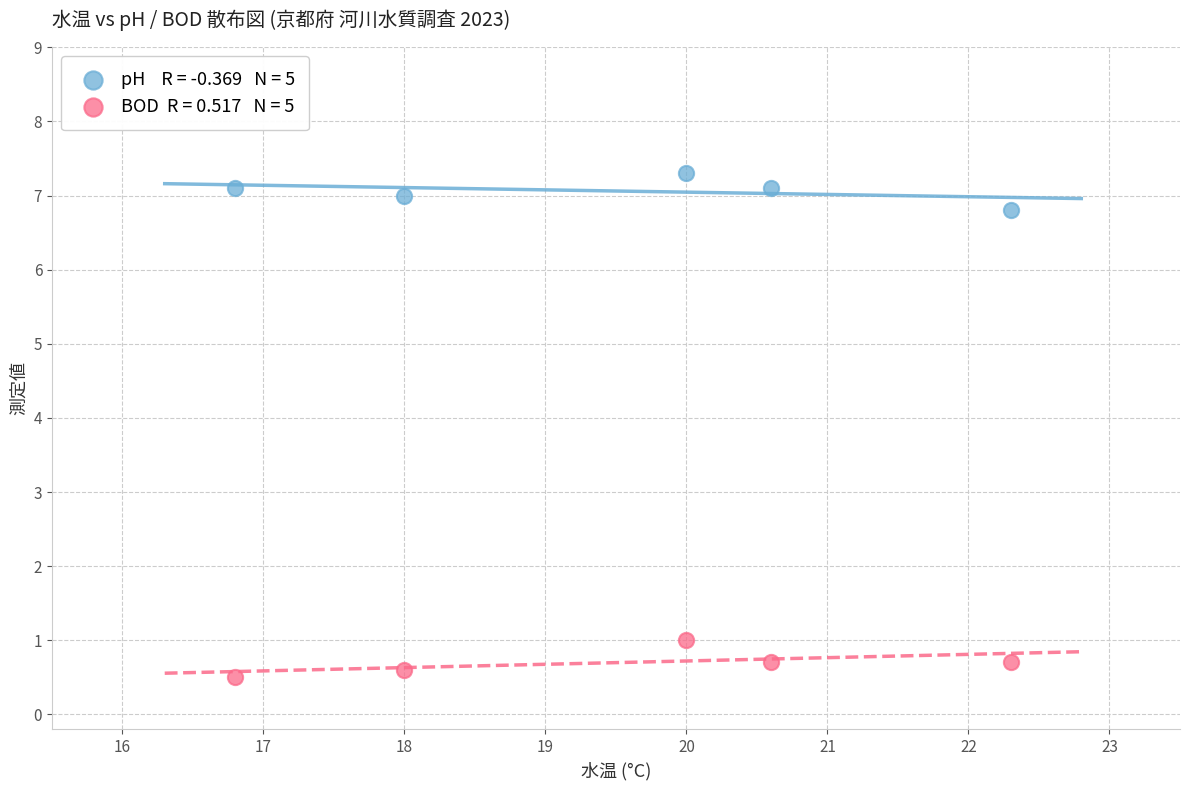

Across all series, what Y value is closest to 3?

1.0